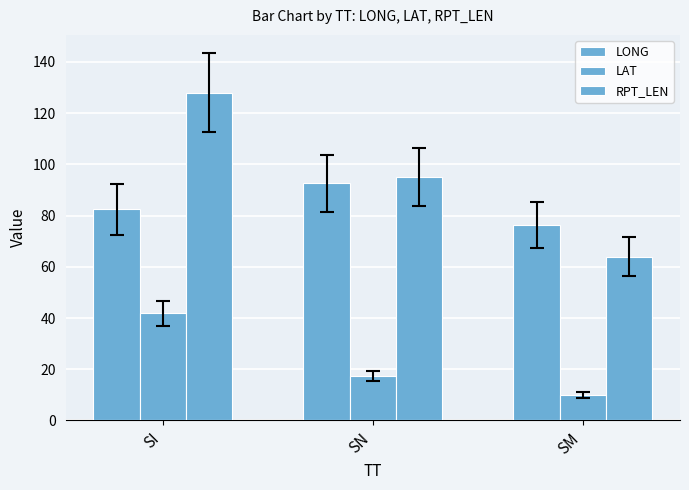

How many bars are there in each group?

3